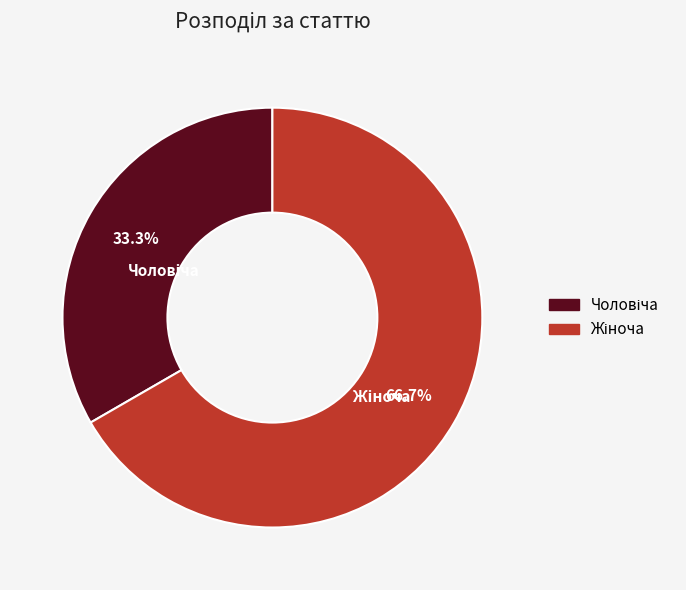

Does any single category account for the majority?

Yes